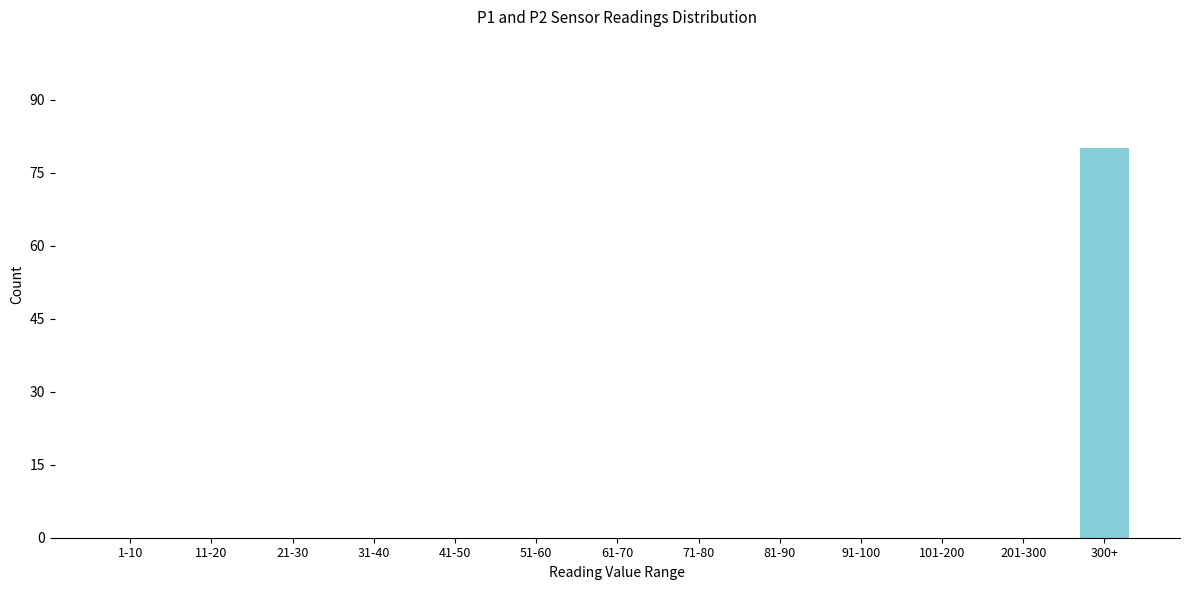

Reading right to left, extract all data points from this chart.

300+=80	201-300=0	101-200=0	91-100=0	81-90=0	71-80=0	61-70=0	51-60=0	41-50=0	31-40=0	21-30=0	11-20=0	1-10=0